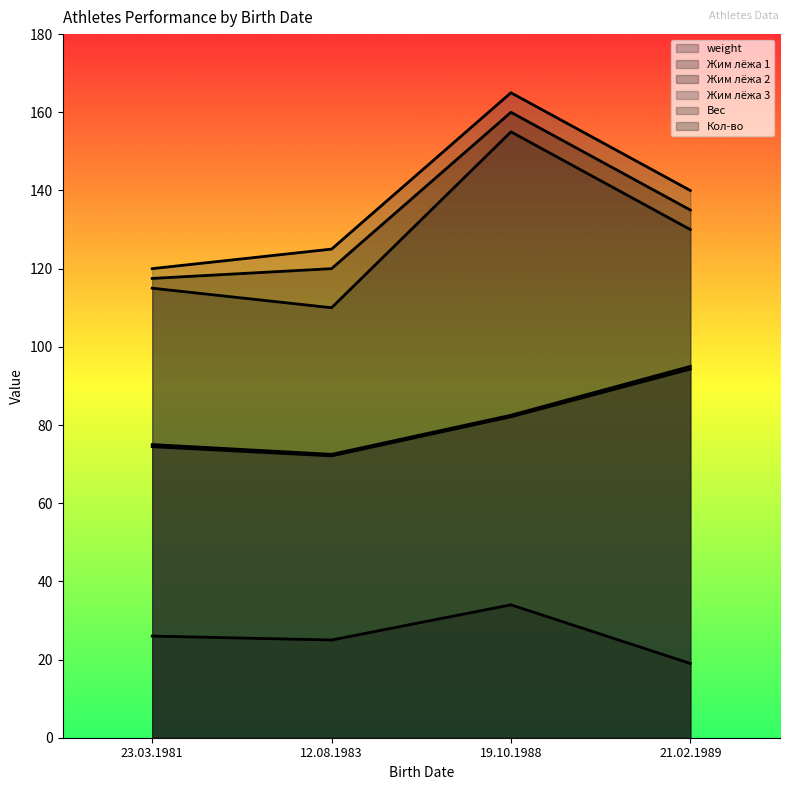

Rank the series by their maximum value, from highest to lowest.

Жим лёжа 3, Жим лёжа 2, Жим лёжа 1, Вес, weight, Кол-во